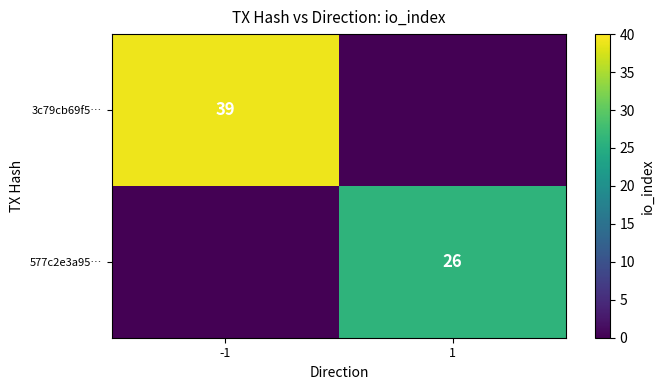

The value of 577c2e3a95… at 1 is 42. True or false?

False